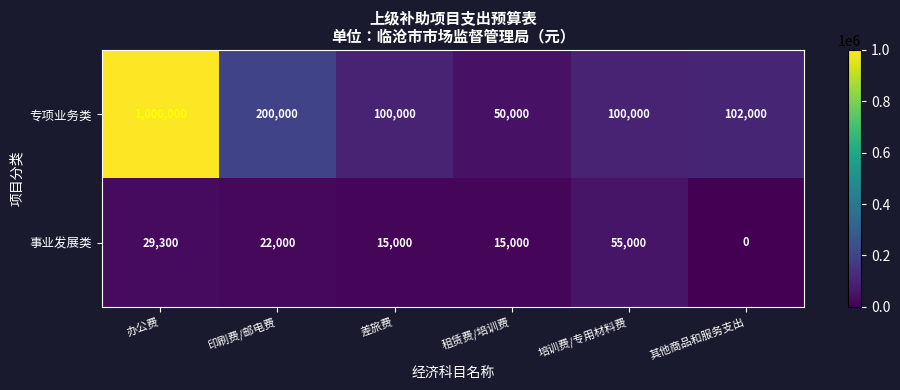

What is the sum of the 事业发展类 values at 差旅费 and 培训费/专用材料费?

70000